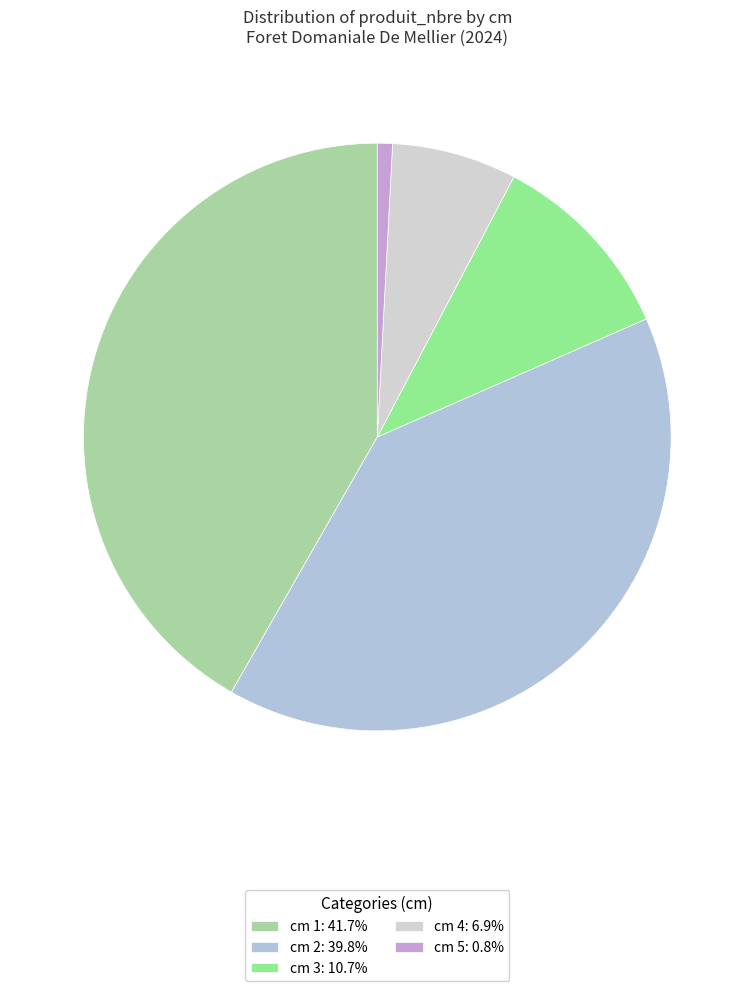

How many slices are in this pie chart?

5